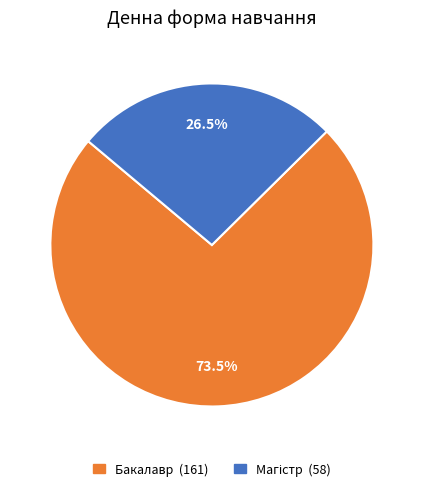

Does any single category account for the majority?

Yes